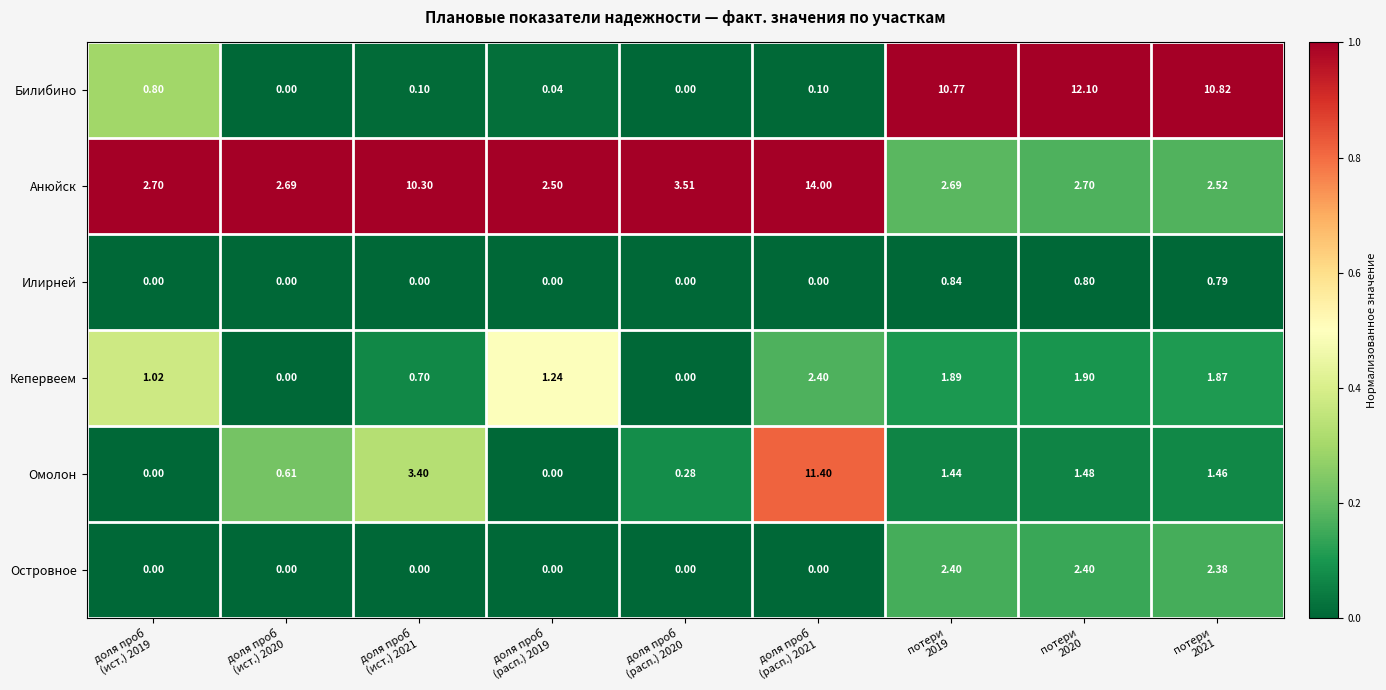

How many distinct data groups are displayed?

6